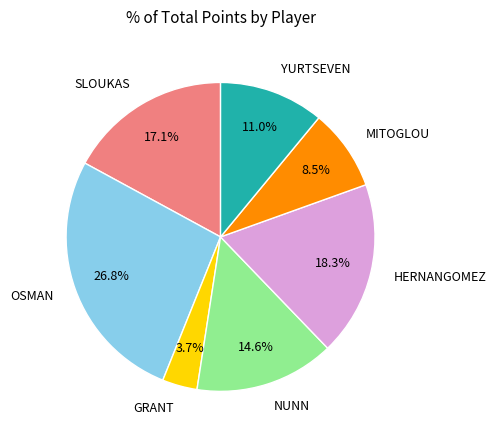

To the nearest percent, what percentage of the pie is YURTSEVEN?

11%